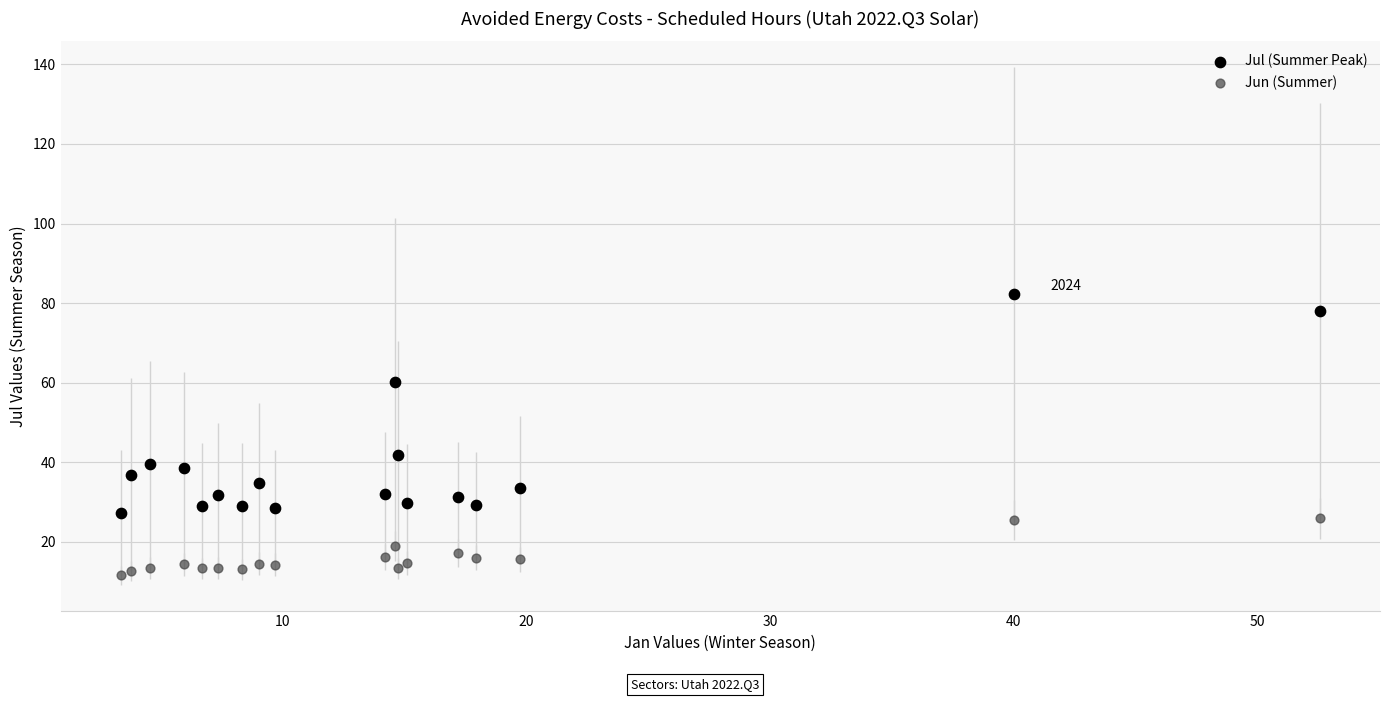

Across all series, what Y value is closest to 46?

41.9